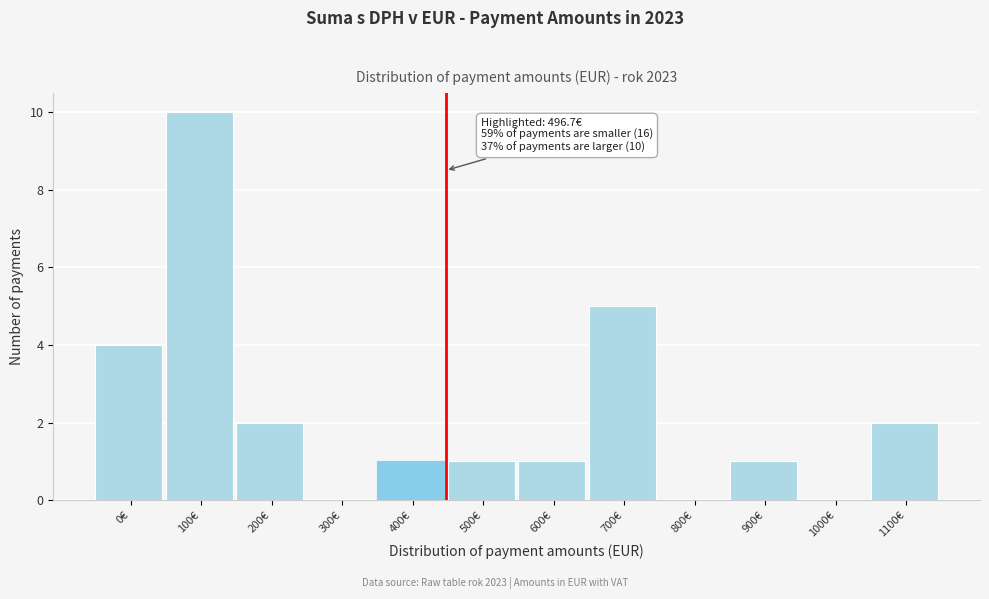

Reading left to right, what are all the values shown in this chart?

0€=4	100€=10	200€=2	300€=0	400€=1	500€=1	600€=1	700€=5	800€=0	900€=1	1000€=0	1100€=2